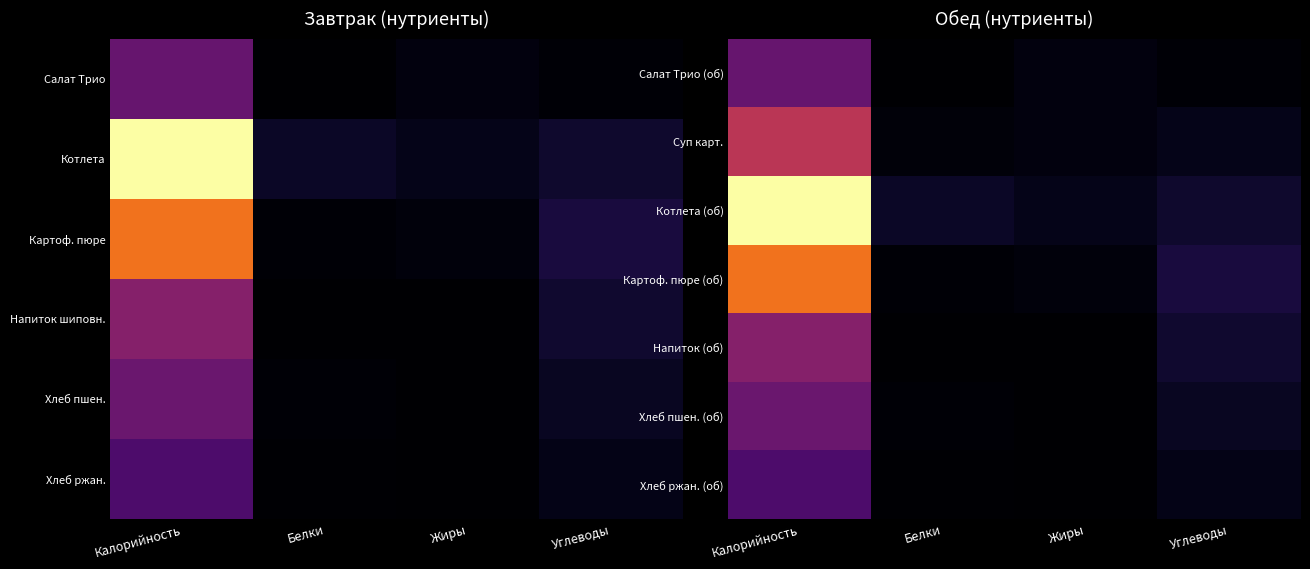

List the series in order of their peak value, highest first.

Котлета (об), Картоф. пюре (об), Суп карт., Напиток (об), Хлеб пшен. (об), Салат Трио (об), Хлеб ржан. (об)